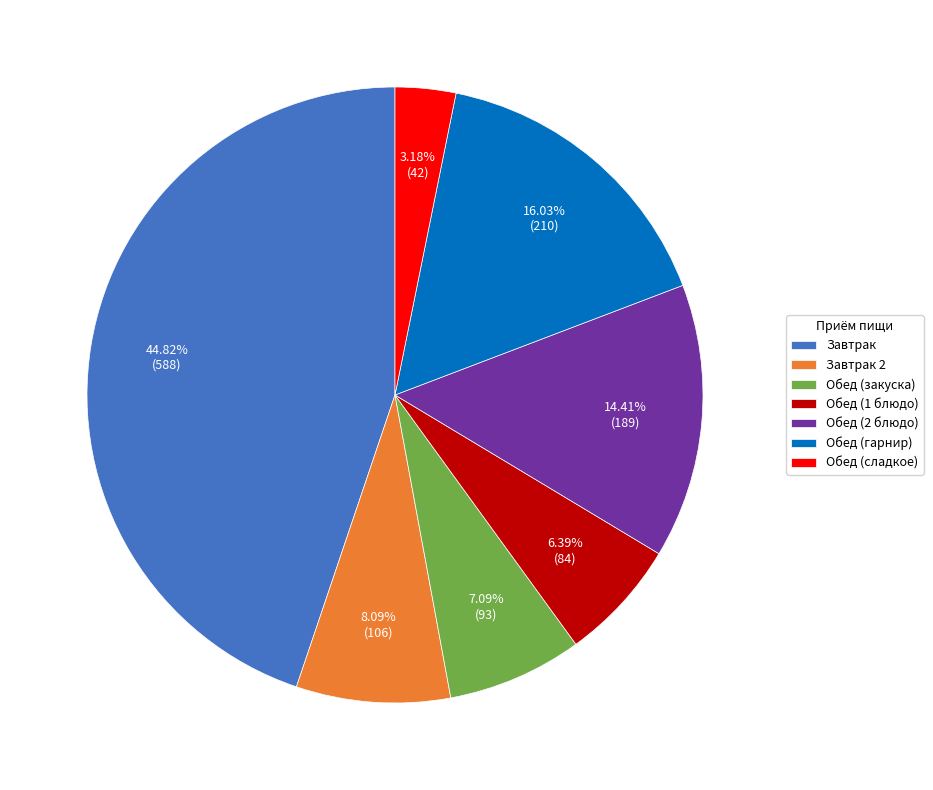

Approximately how many times larger is the value at Обед (2 блюдо) compared to Обед (гарнир)?

0.9